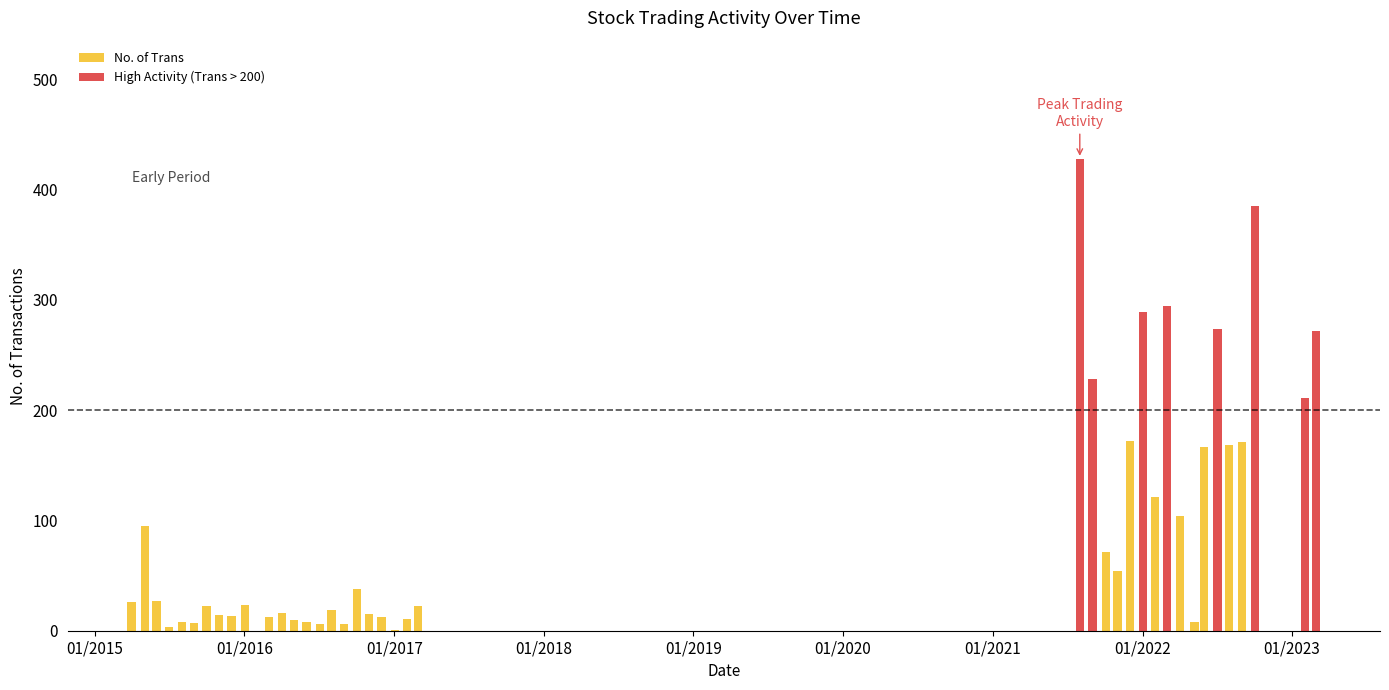

Approximately how many times larger is the value at 12 compared to 26?

21.5